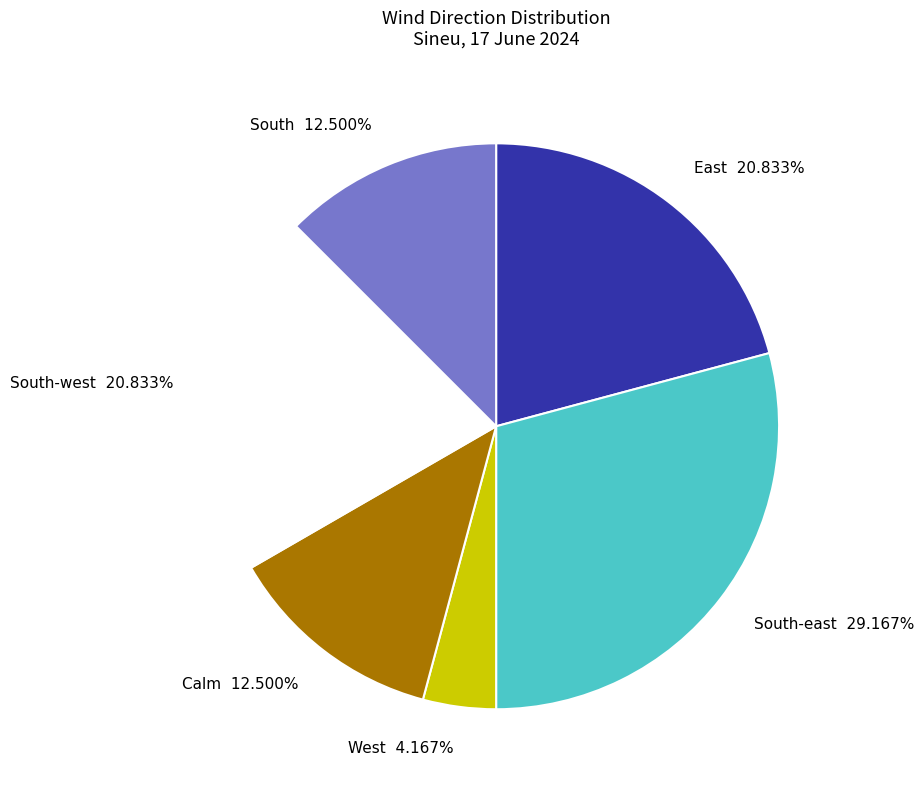

To the nearest percent, what is the difference between the largest and smallest slice percentages?

25%